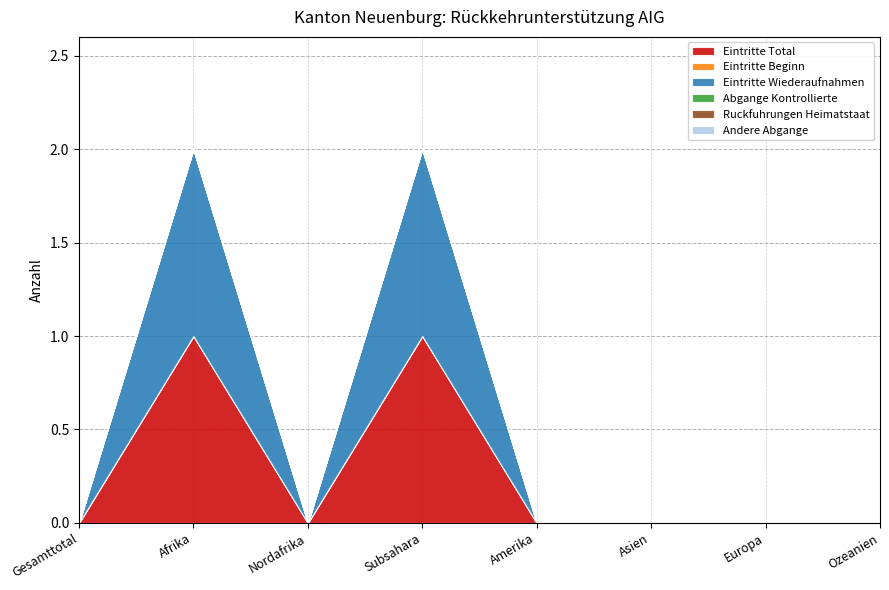

Which series changed the most between Afrika and Europa?

Eintritte Total